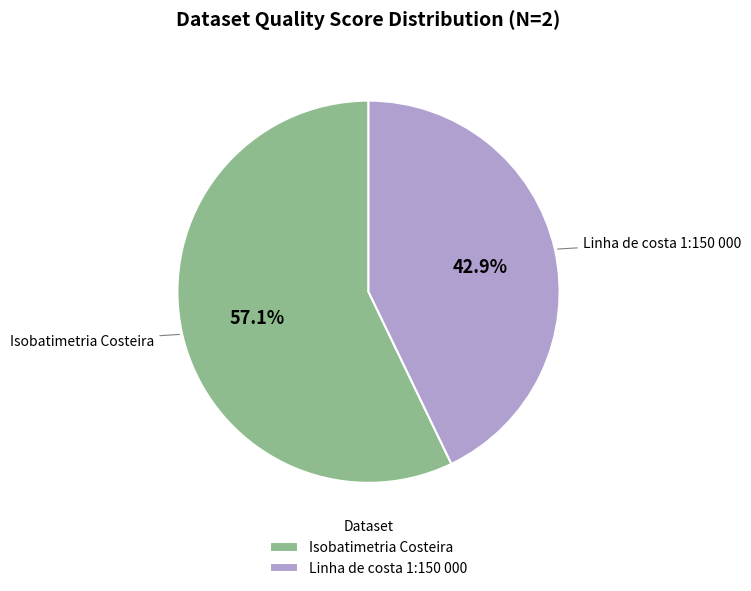

Rank the categories by value from highest to lowest.

Isobatimetria Costeira, Linha de costa 1:150 000